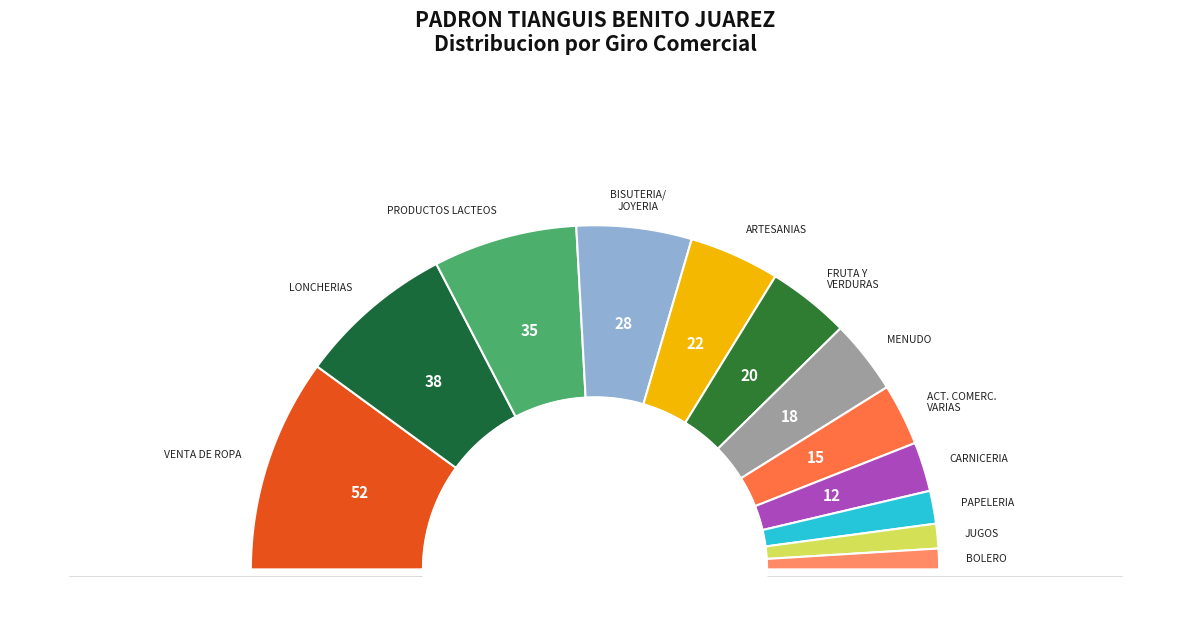

What portion of the pie excludes BISUTERIA, JOYERIA, FANTASIA Y RELOJES?

89.2%